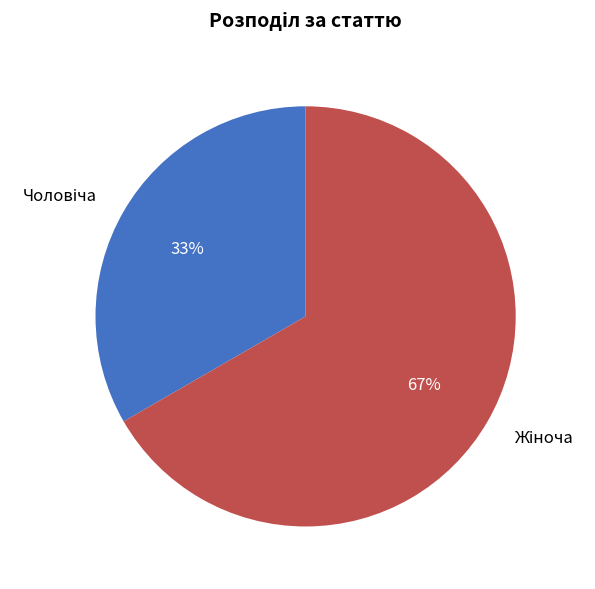

To the nearest percent, what is the average slice percentage?

50%